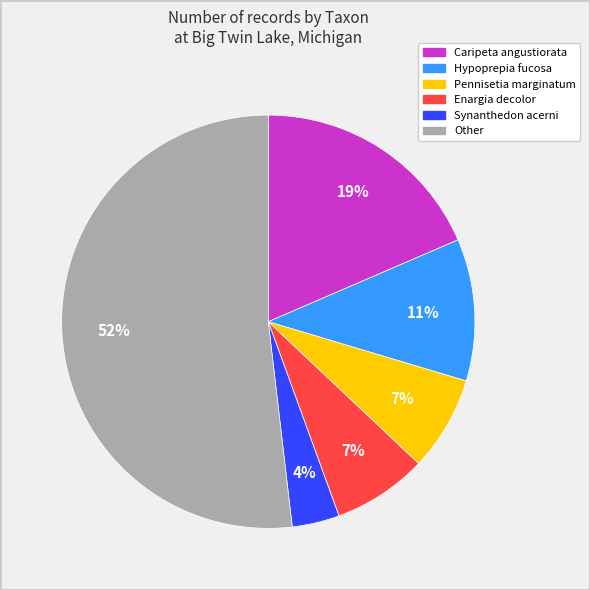

To the nearest percent, what is the difference between the largest and smallest slice percentages?

48%